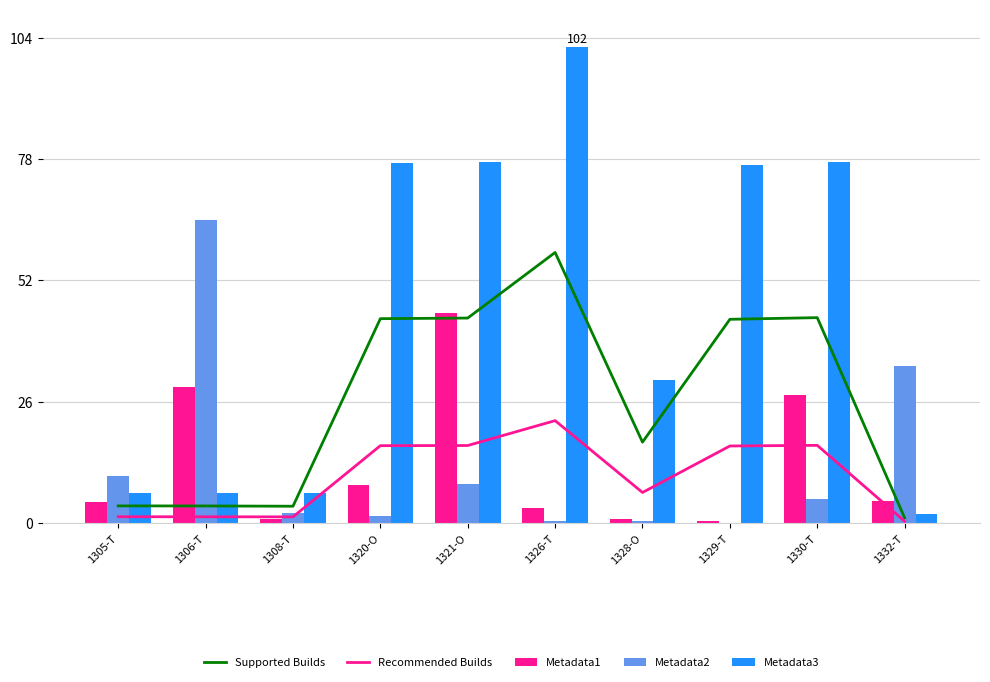

What position from the left is 1332-T?

10